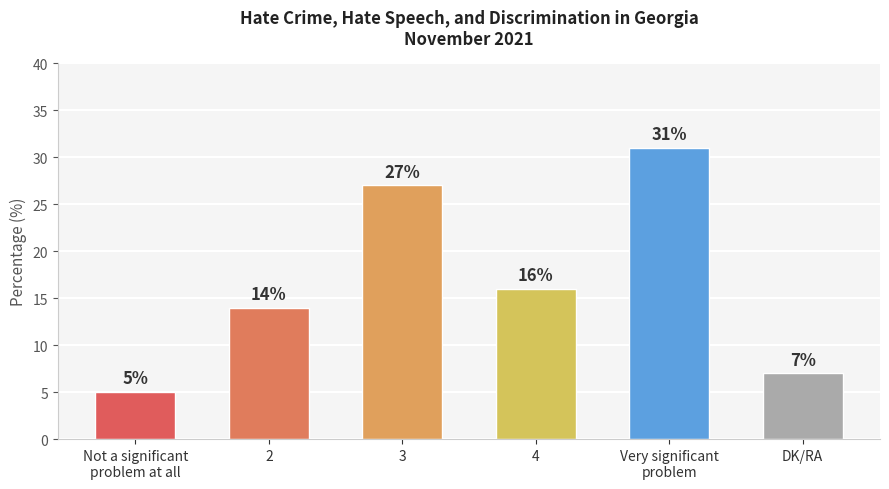

What is the difference between the maximum and minimum values?

26